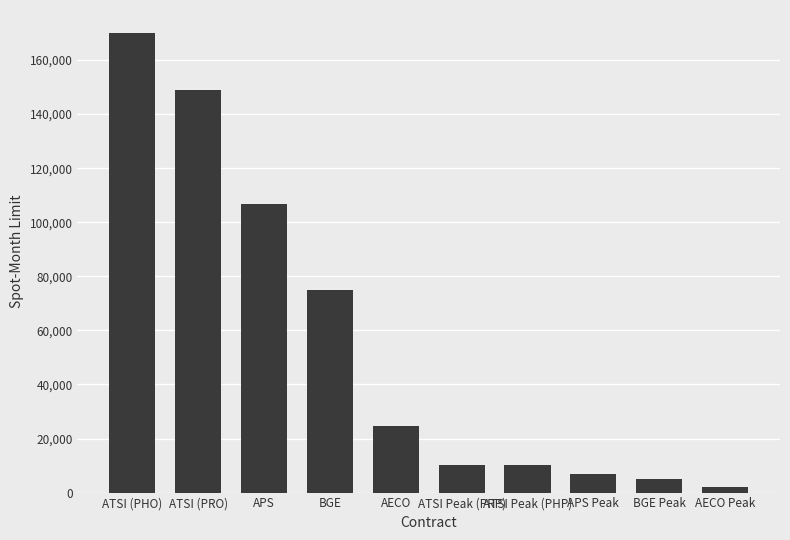

What is the difference between the values at ATSI Peak (PRP) and AECO Peak?

8020